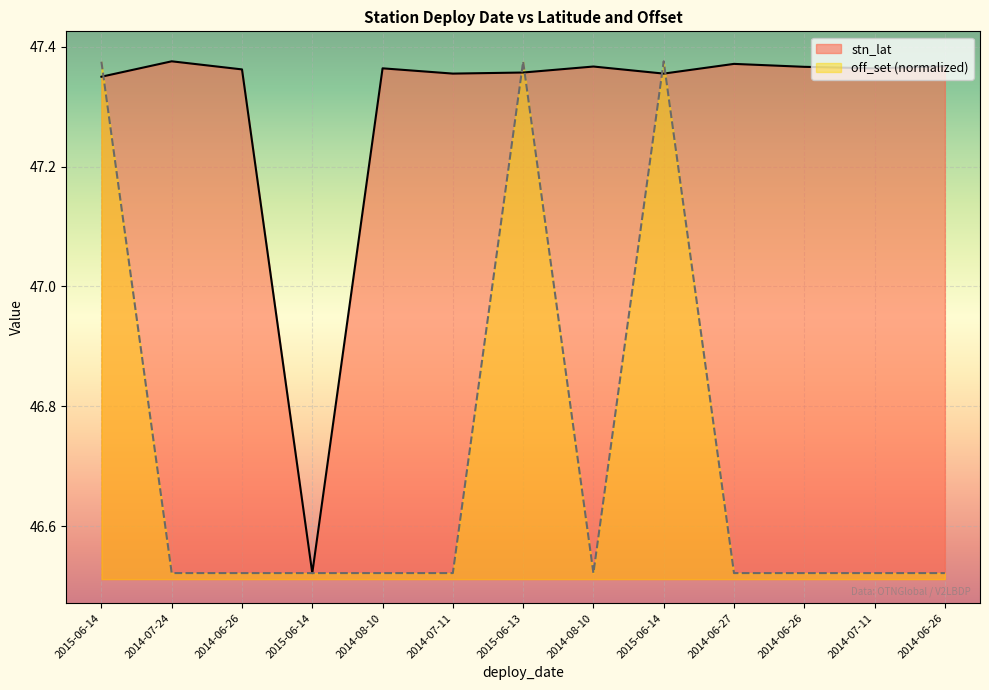

Which series has the largest total across all categories?

stn_lat